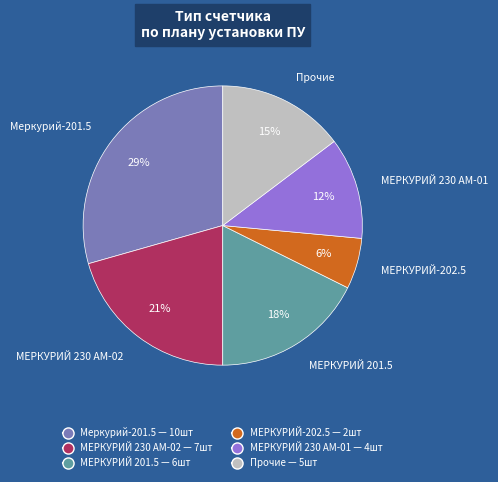

Between МЕРКУРИЙ 230 АМ-01 and Прочие, which is larger?

Прочие